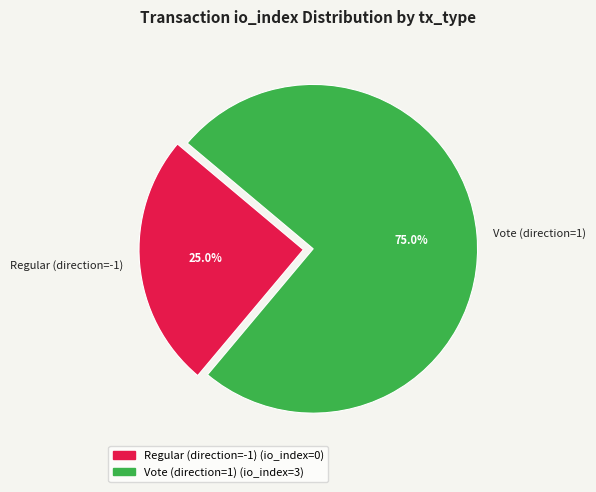

Which has a higher value, Regular (direction=-1) or Vote (direction=1)?

Vote (direction=1)